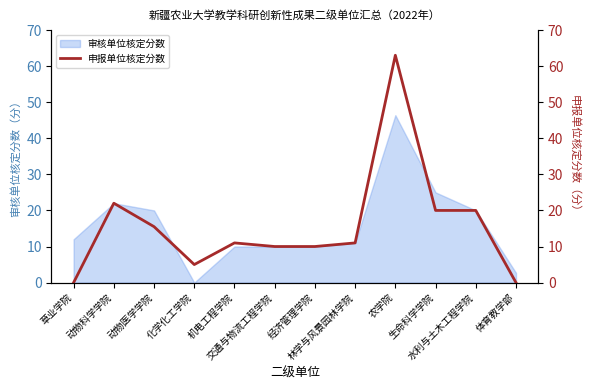

Reading left to right, extract all data points from this chart.

草业学院=0.0	动物科学学院=22.0	动物医学学院=15.5	化学化工学院=5.0	机电工程学院=11.0	交通与物流工程学院=10.0	经济管理学院=10.0	林学与风景园林学院=11.0	农学院=63.0	生命科学学院=20.0	水利与土木工程学院=20.0	体育教学部=0.0